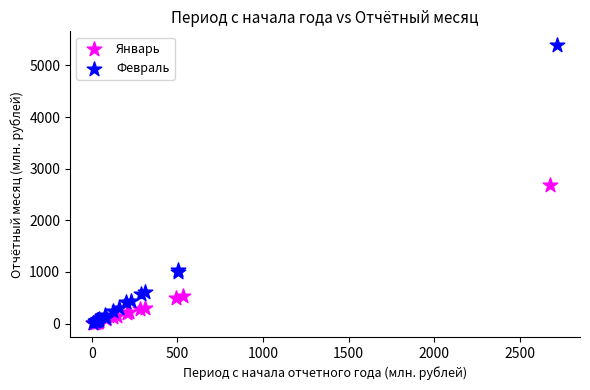

What are all the series names shown in the legend?

Январь, Февраль